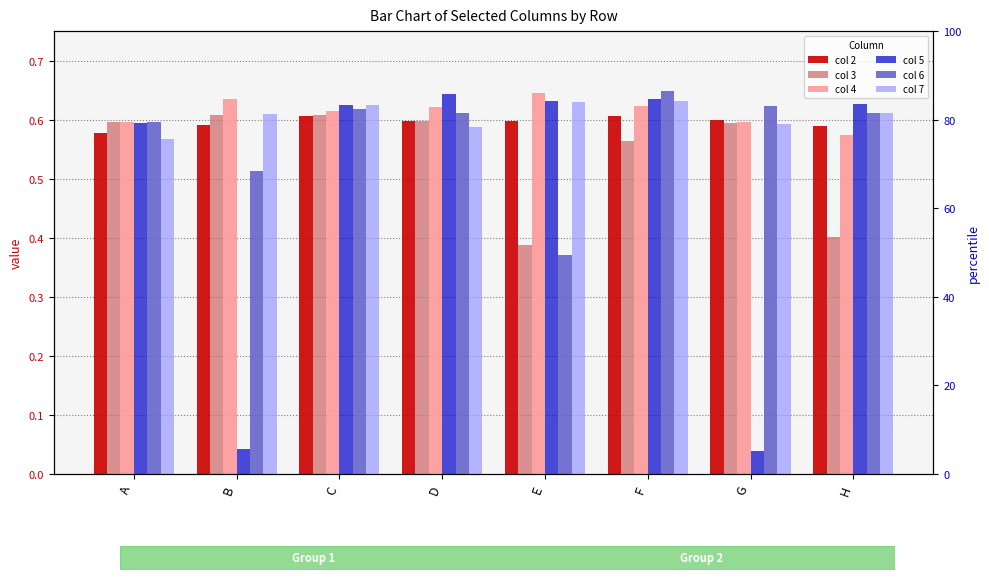

True or false: col 3 has a value of 0.4 at E.

True